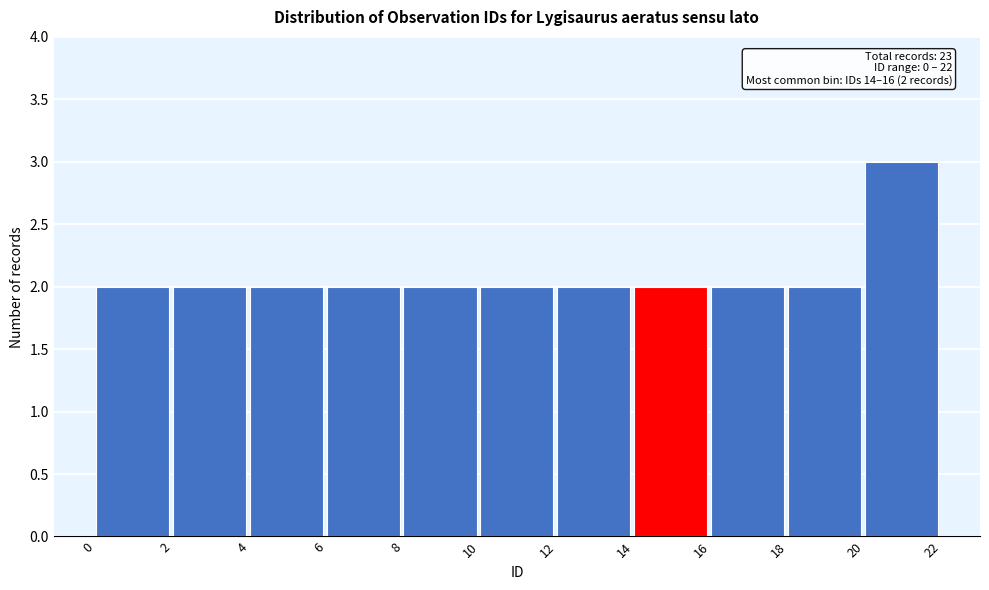

Which range on the x-axis has the tallest bar?

20 to 22